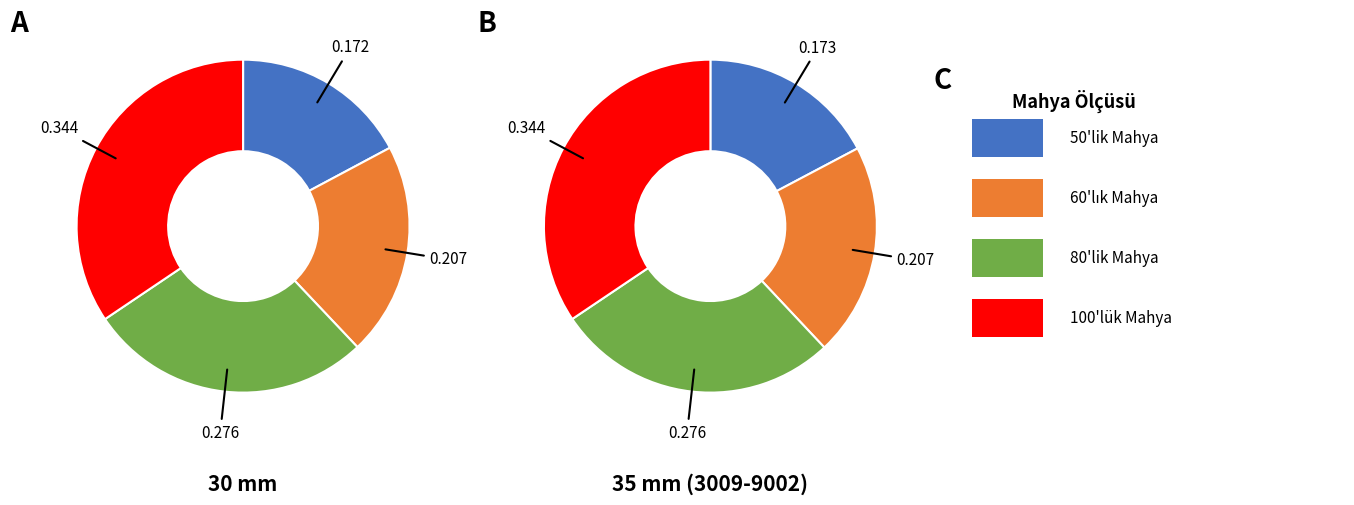

To the nearest percent, what is the difference between the largest and smallest slice percentages?

17%